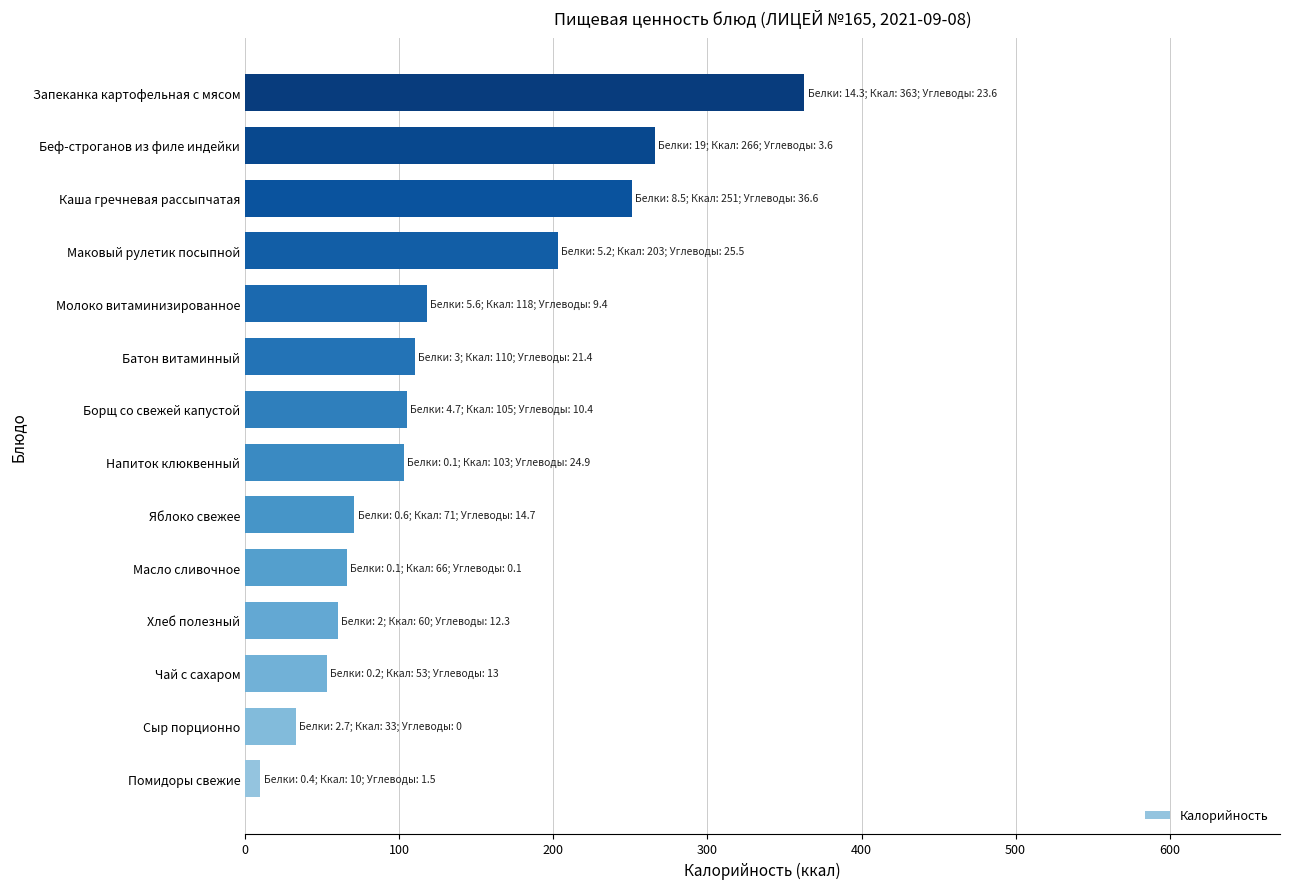

The value at Запеканка картофельная с мясом is 363. True or false?

True